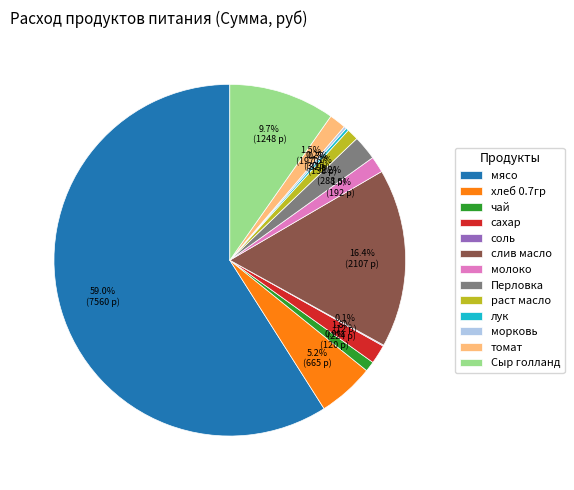

To the nearest percent, what percentage of the pie is раст масло?

1%